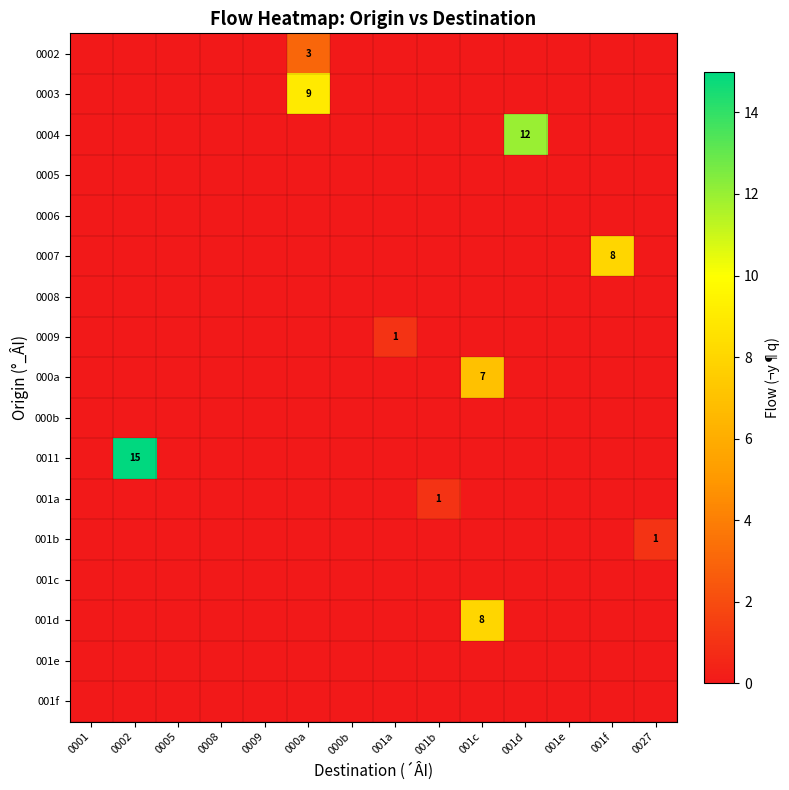

Is it true that 0007 equals 14 at 001f?

False